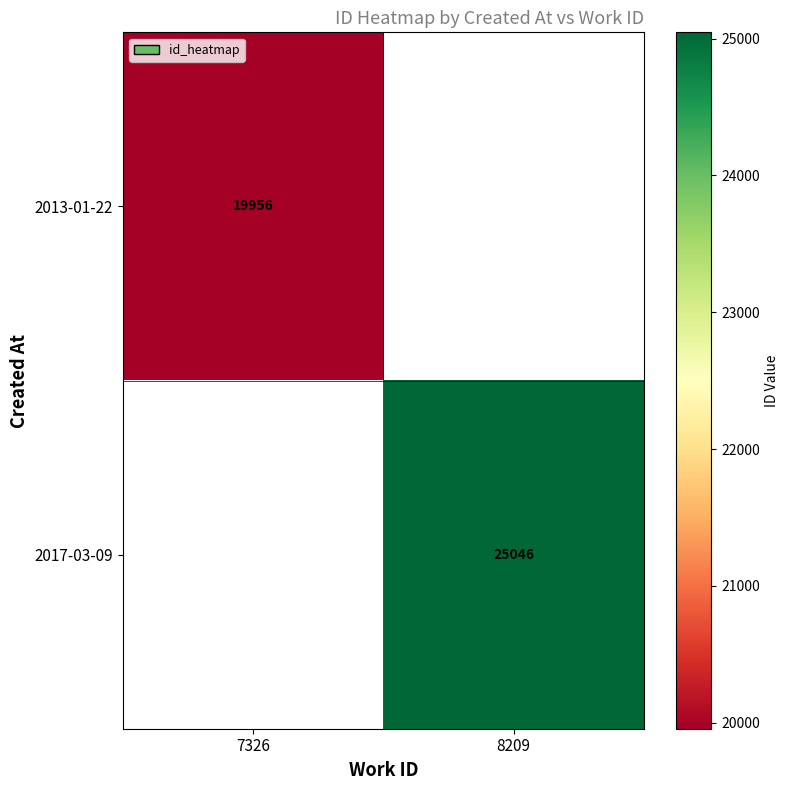

At how many categories does at least one series exceed 20513?

1